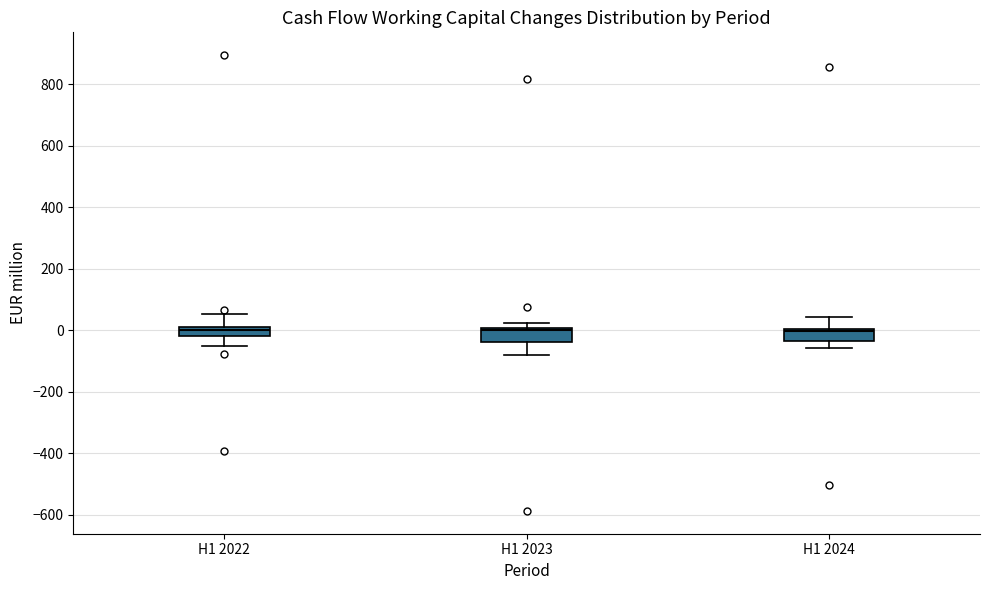

Where does the lower whisker of the box for H1 2024 end on the y-axis? The values are not printed on the chart, so give them approximately, as read against the axis.

-60